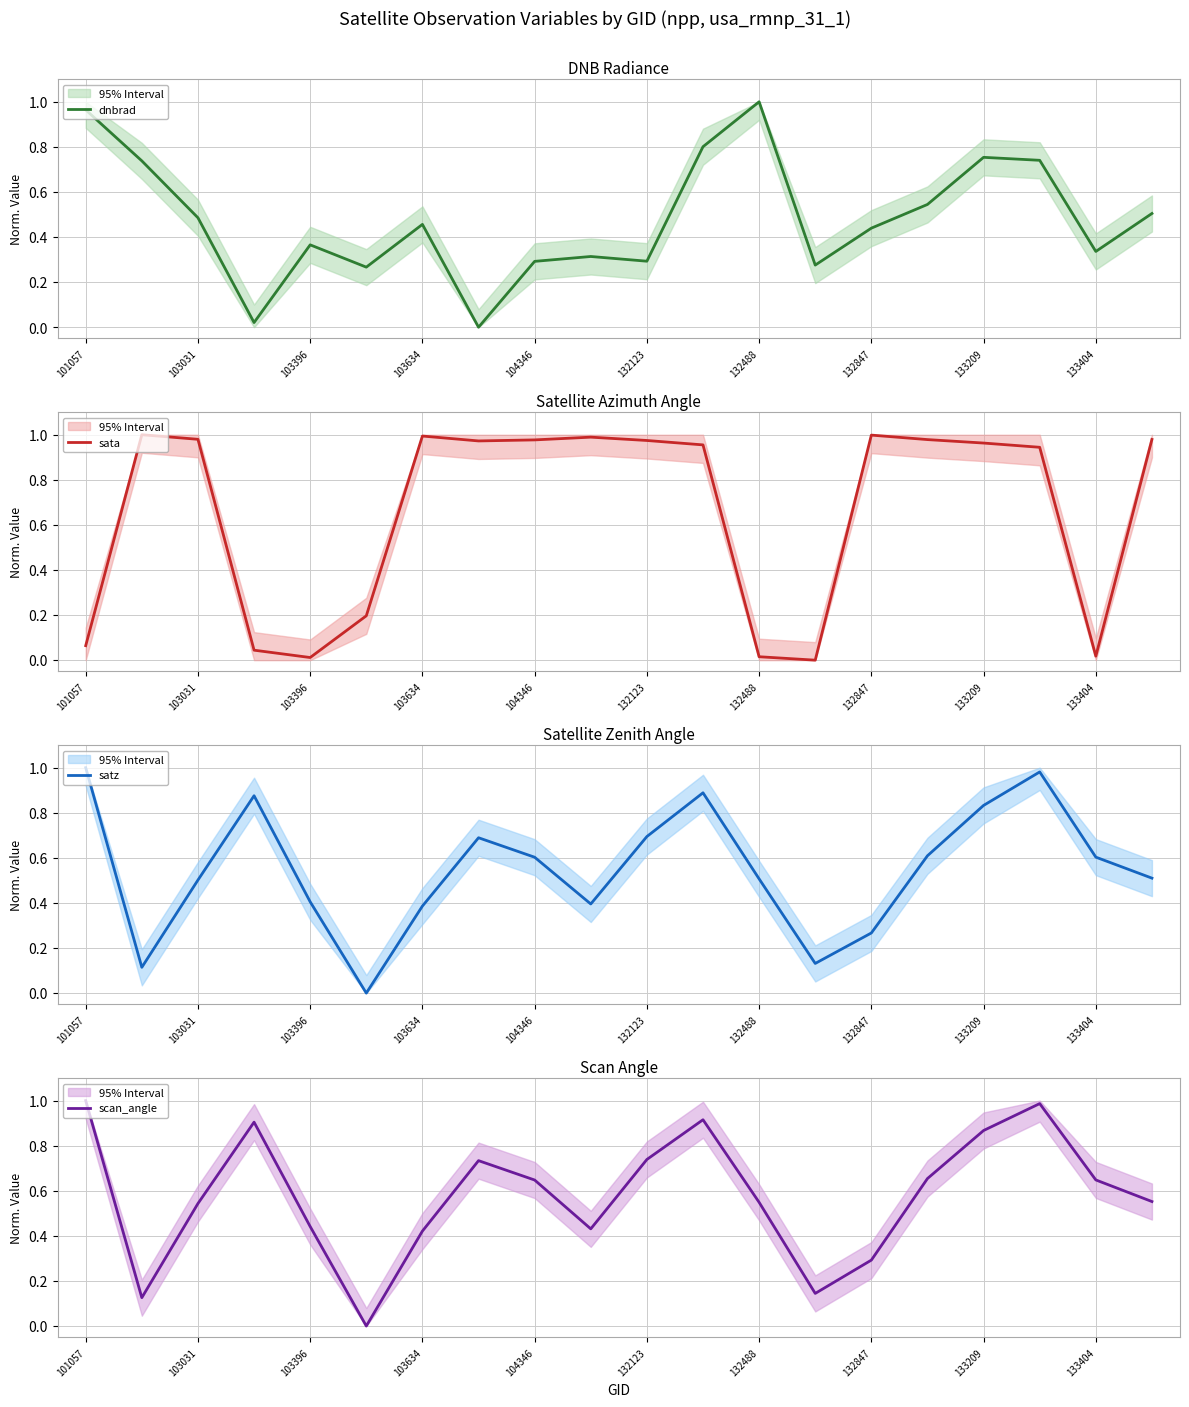

The satz series shows 0.6 at 15. True or false?

True